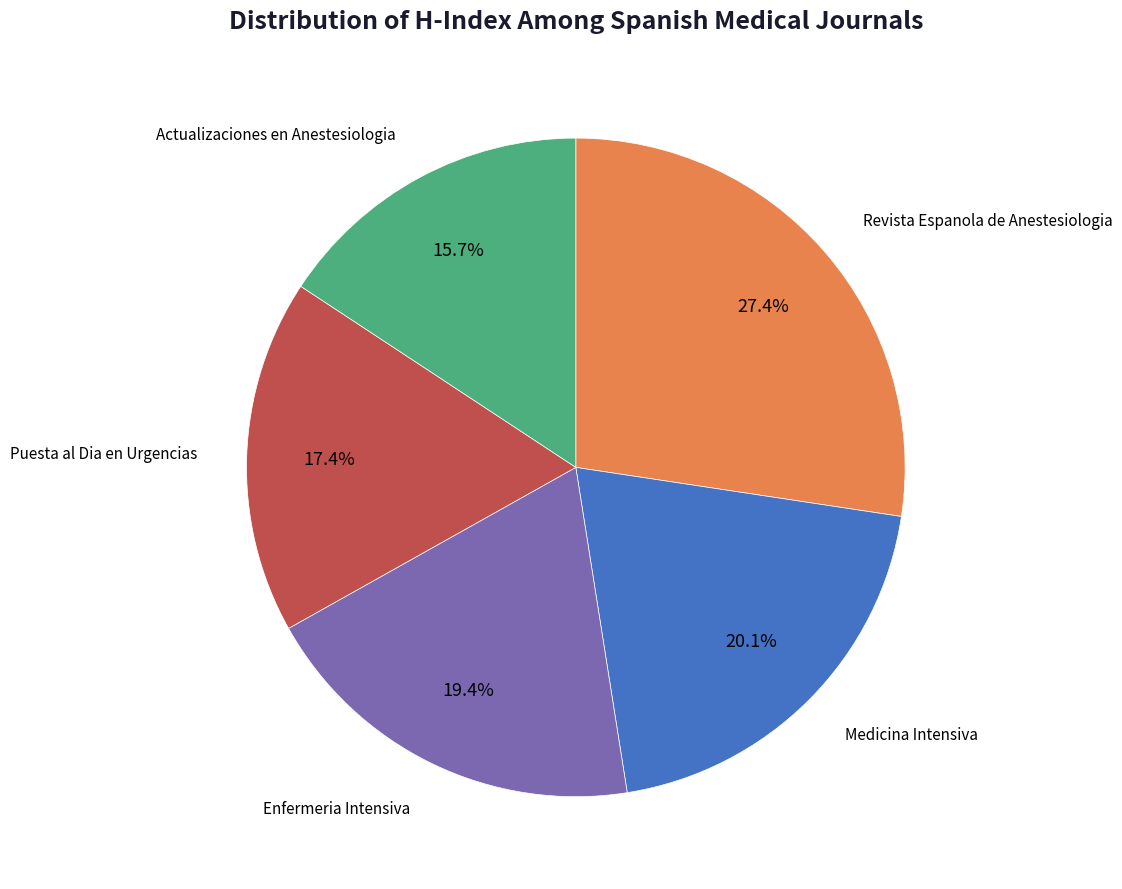

Rank the categories by value from lowest to highest.

Actualizaciones en Anestesiologia, Puesta al Dia en Urgencias, Enfermeria Intensiva, Medicina Intensiva, Revista Espanola de Anestesiologia